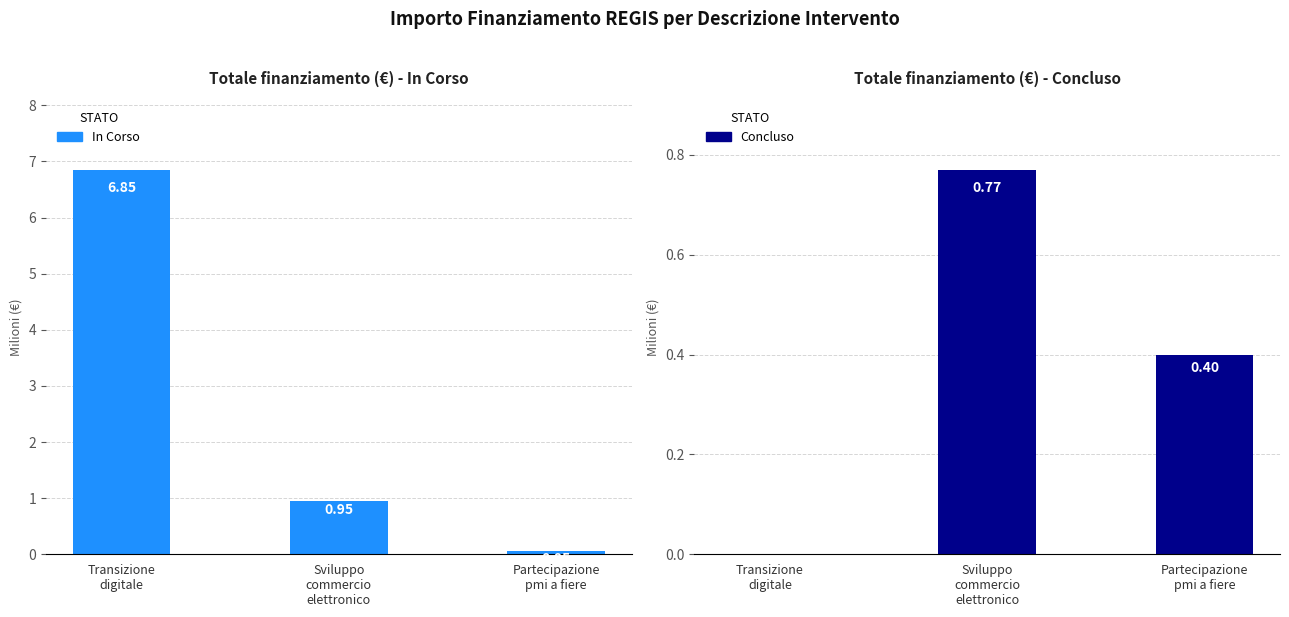

At how many categories does at least one series exceed 5?

1